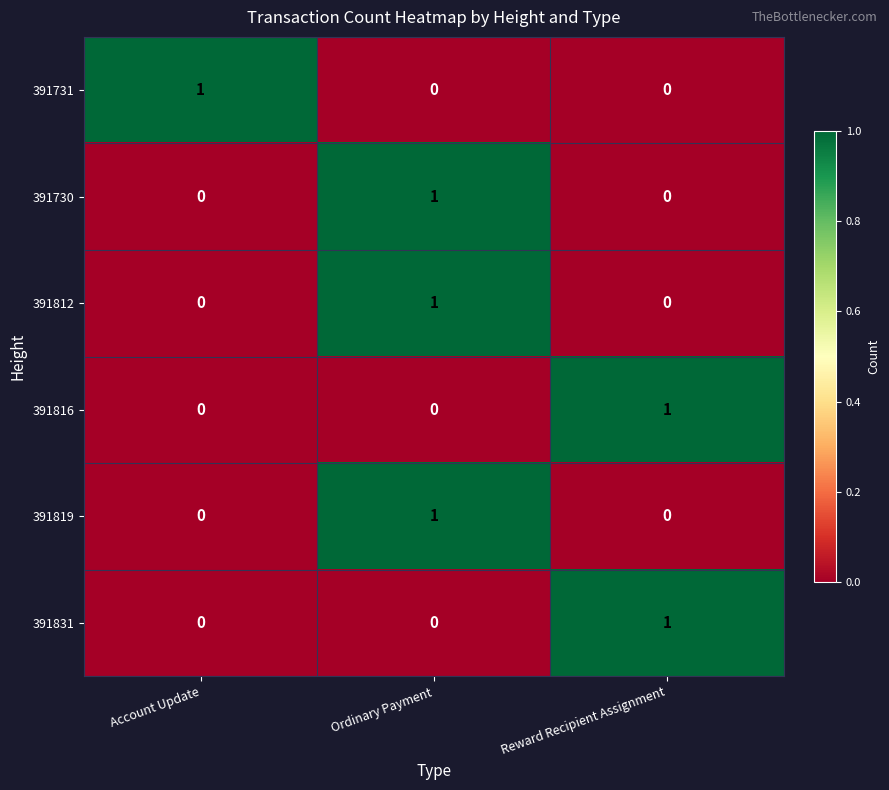

True or false: 391816 has a value of 1 at Reward Recipient Assignment.

True